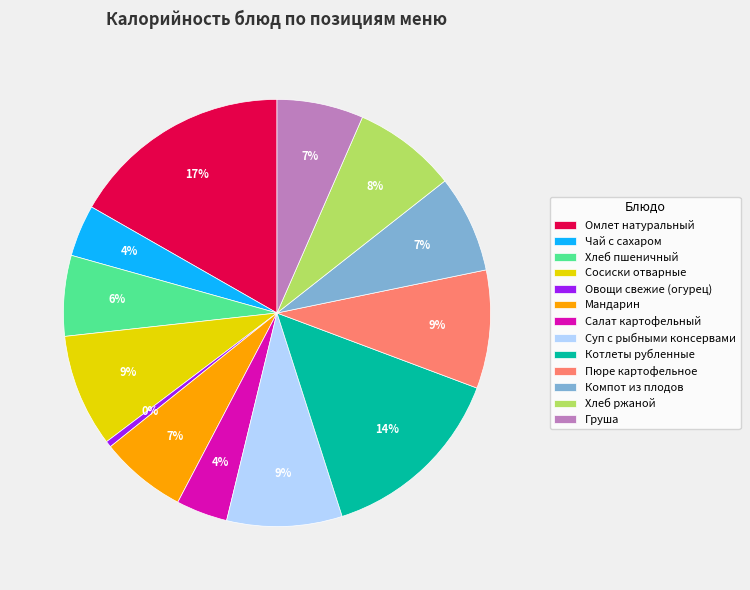

Do Мандарин and Овощи свежие (огурец) together represent more than half of the pie?

No